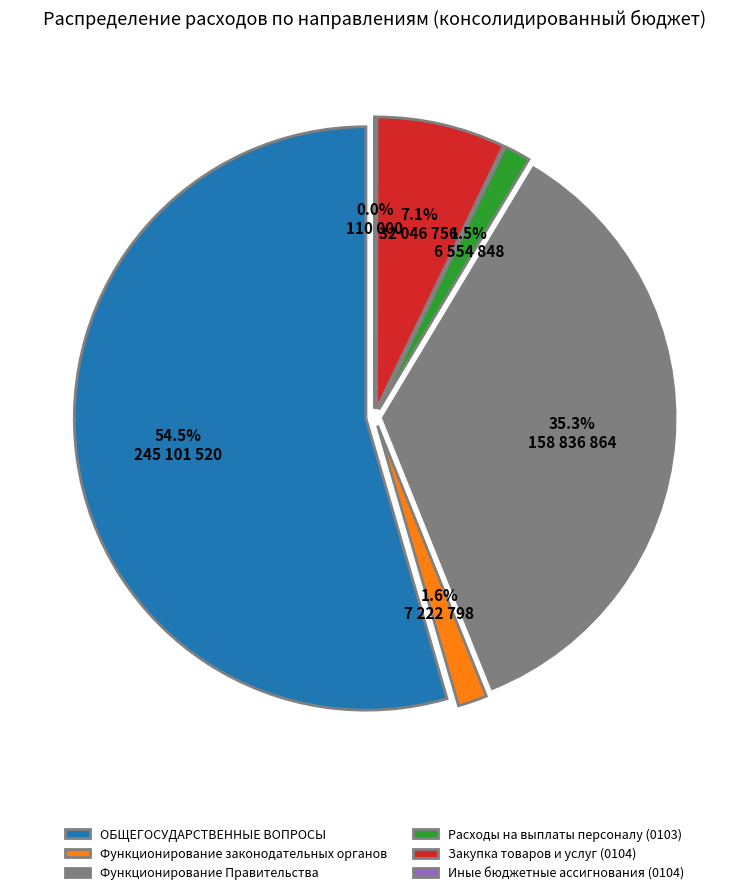

What is the change in value from Функционирование Правительства to Расходы на выплаты персоналу (0103)?

-152282019.1